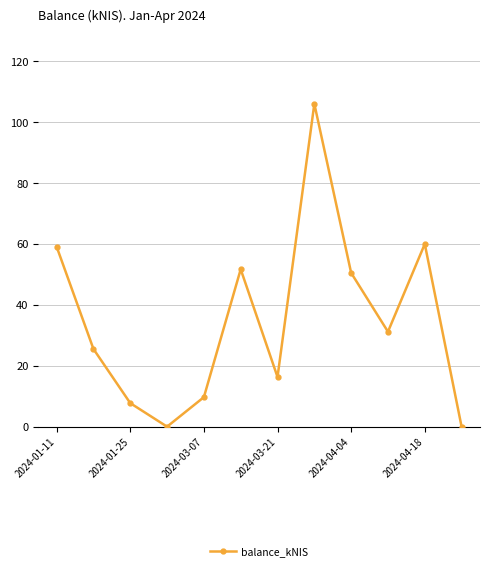

What is the difference between the second highest and second lowest values?

60.0